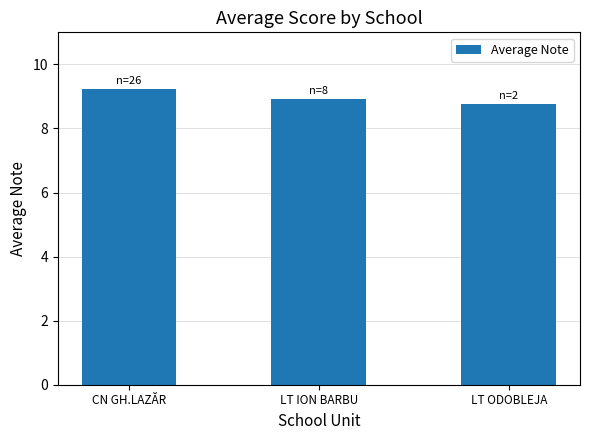

List the labels in order of value, largest first.

CN GH.LAZĂR, LT ION BARBU, LT ODOBLEJA